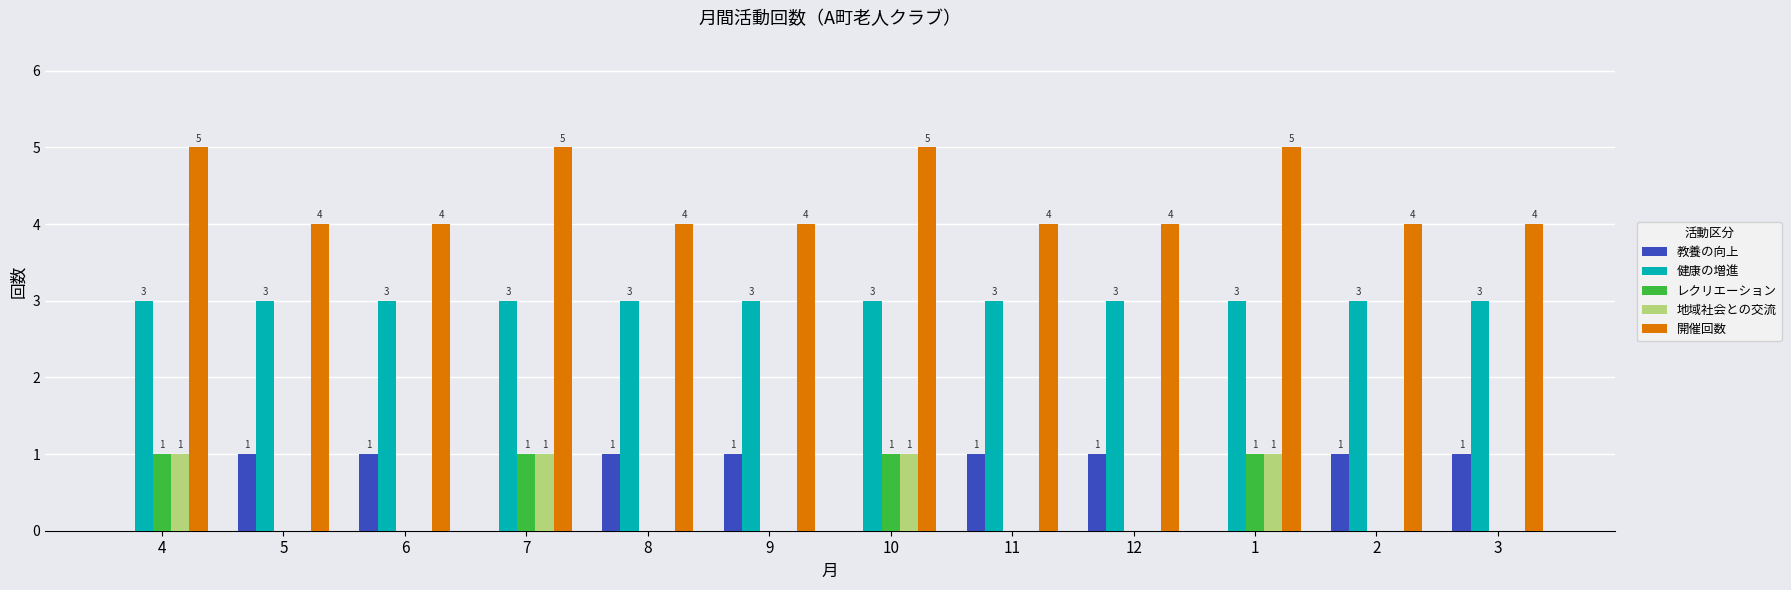

Read the 開催回数 value at 4.

5